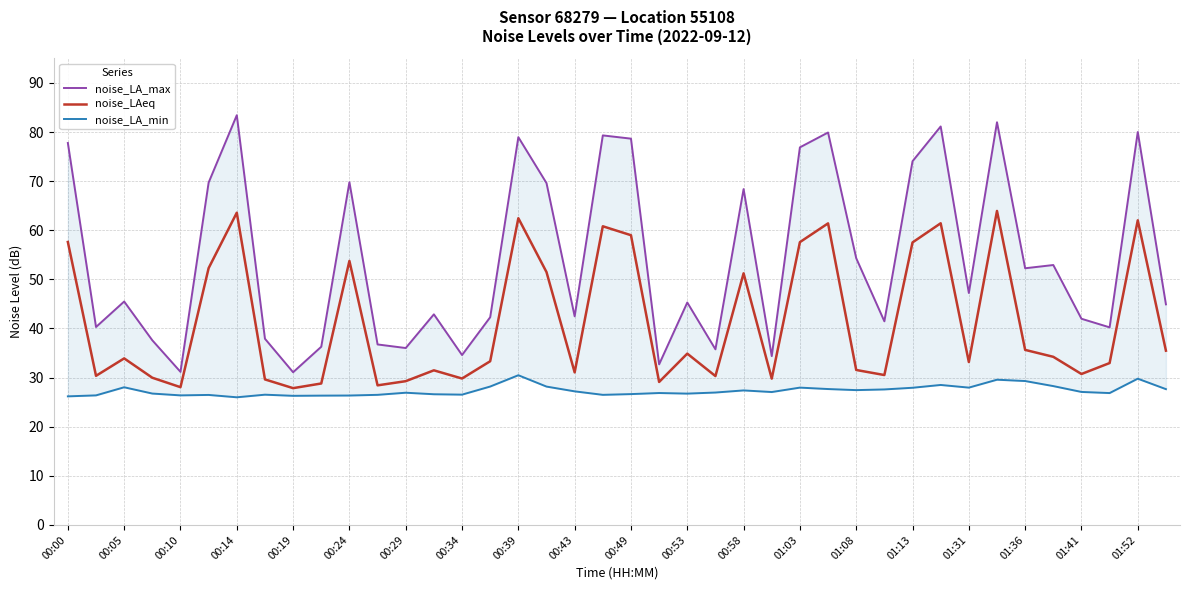

List the series in order of their overall mean, highest first.

noise_LA_max, noise_LAeq, noise_LA_min